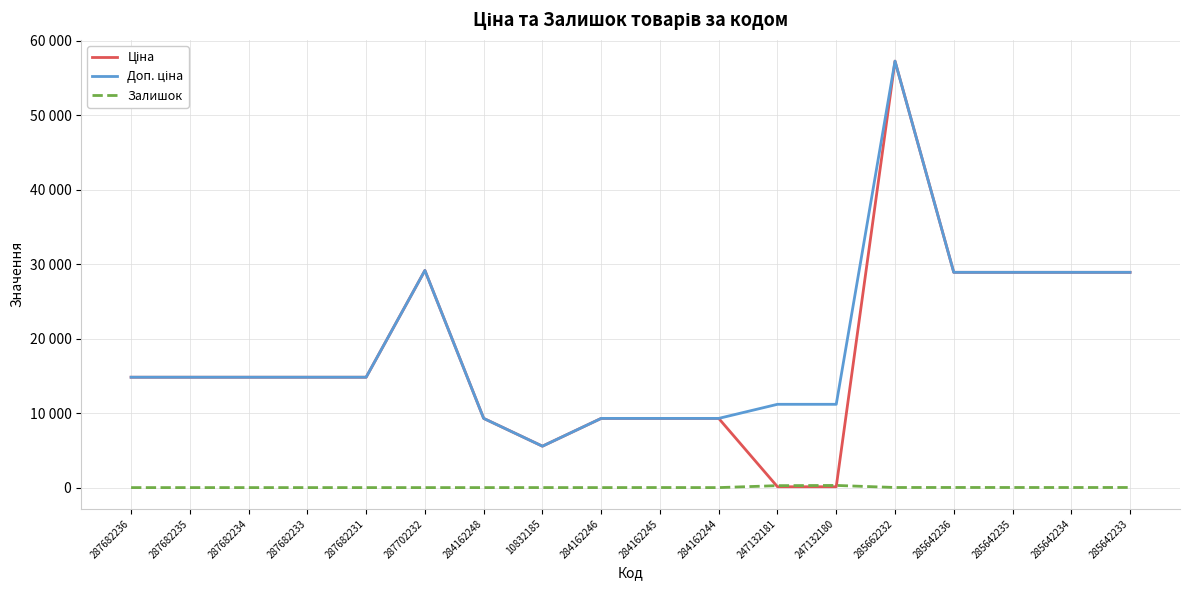

The value of Залишок at 287682231 is 0.0. True or false?

True